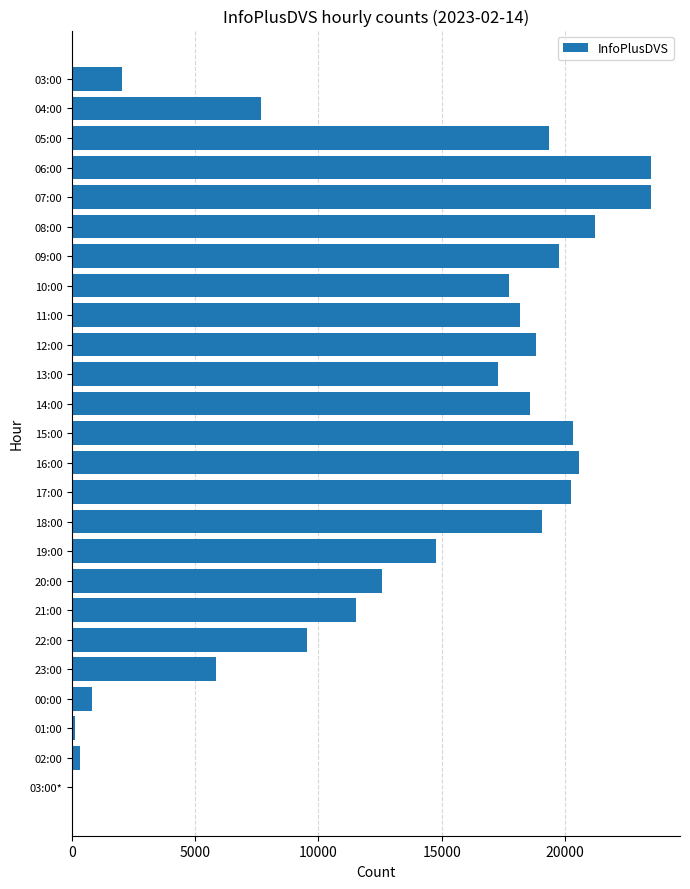

What is the greatest value displayed?

23501